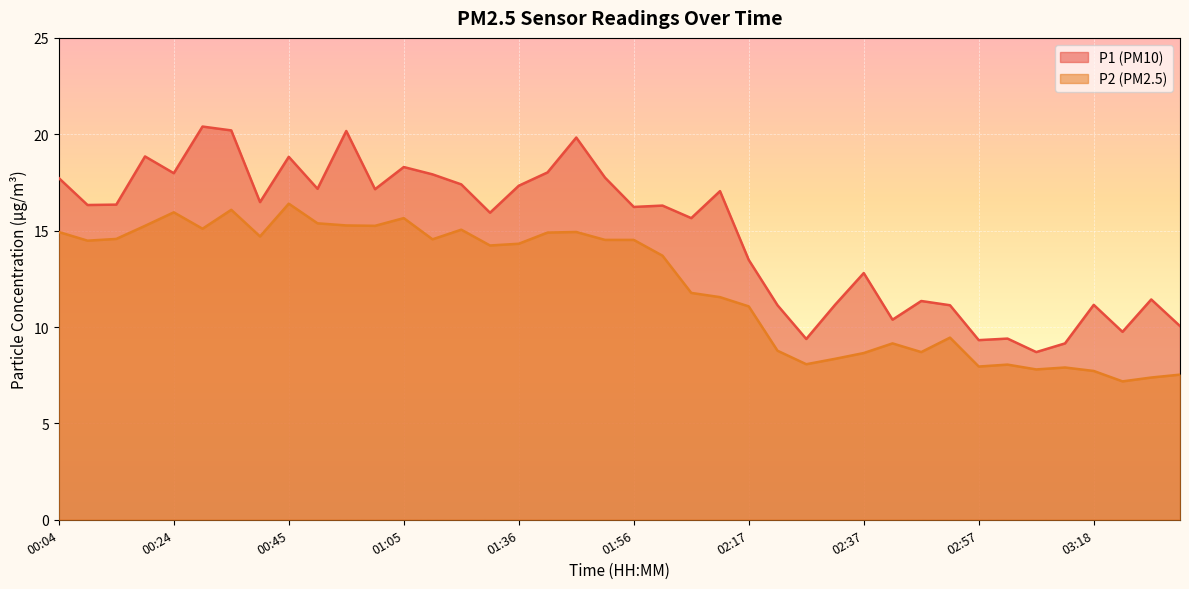

Read the P2 value at 00:14.

14.6